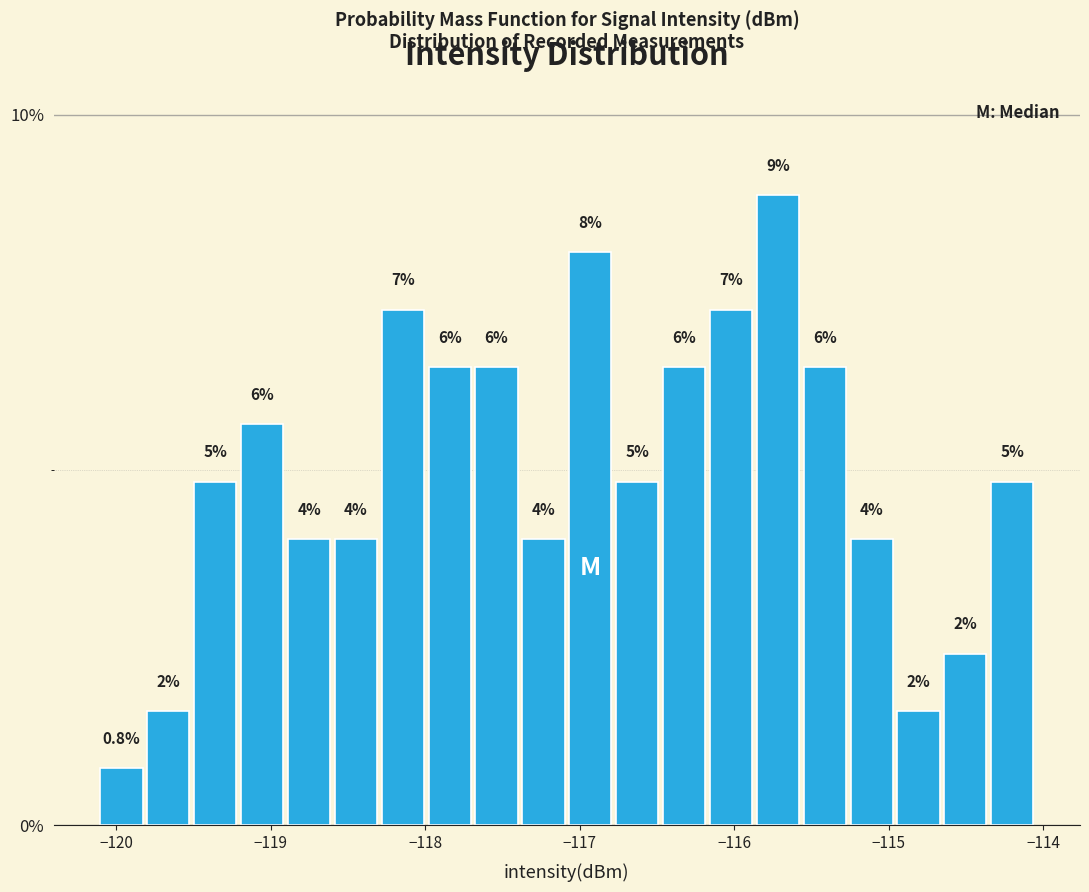

Around what value on the x-axis is the tallest bar? Give the approximate position of its centre, as read against the axis.

-115.7